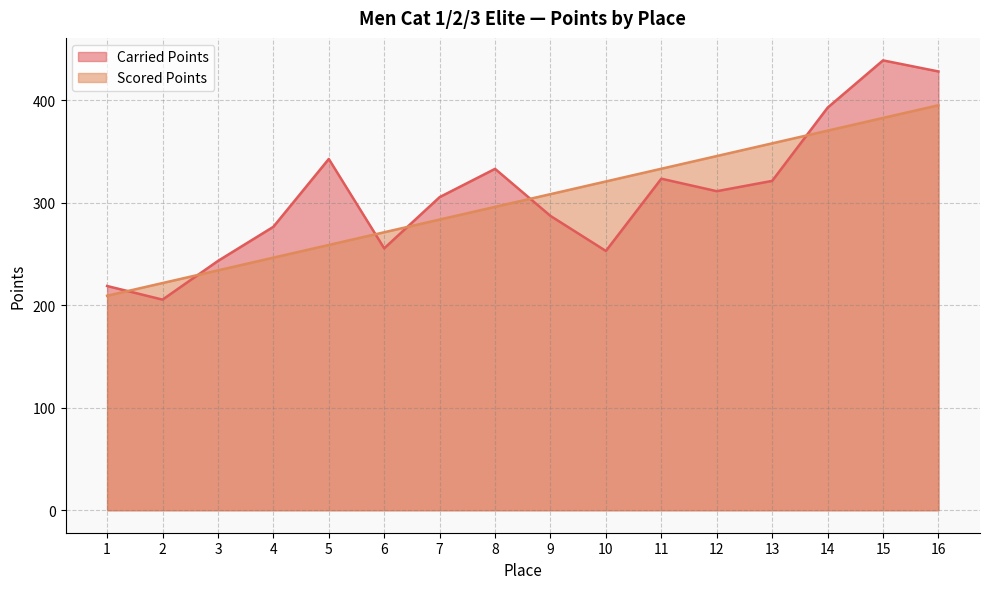

How many interior local peaks does the Carried Points series have?

4